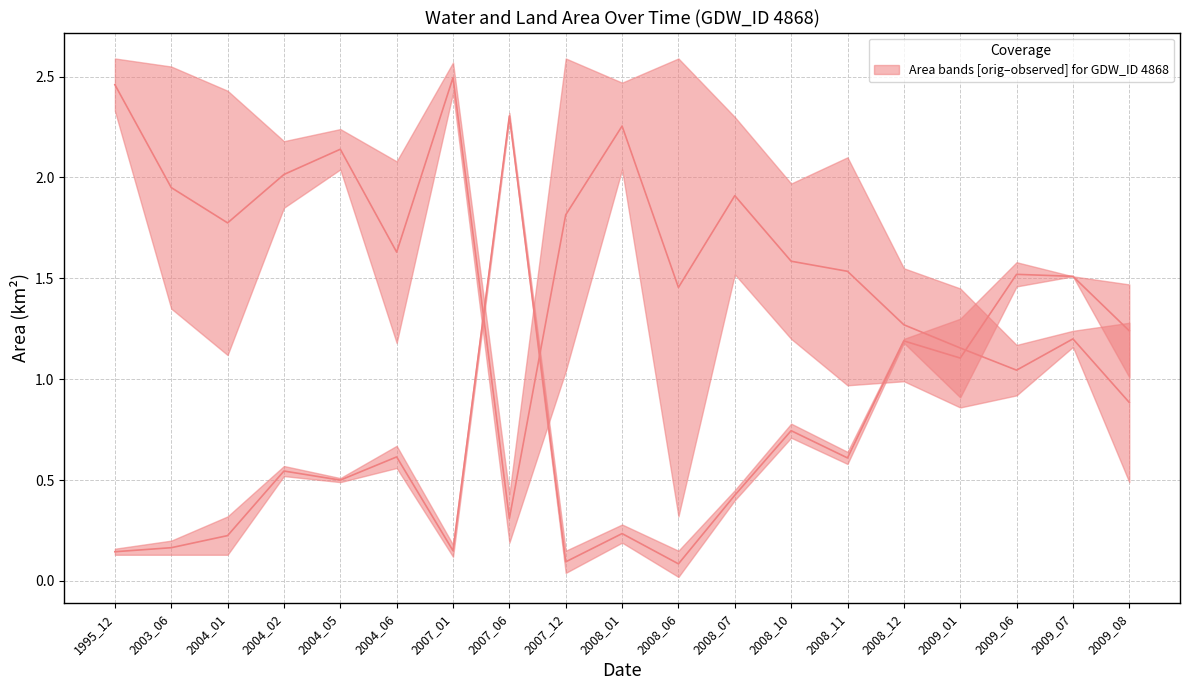

What is the sum of the origlandArea values at 2009_01 and 2007_12?

1.0